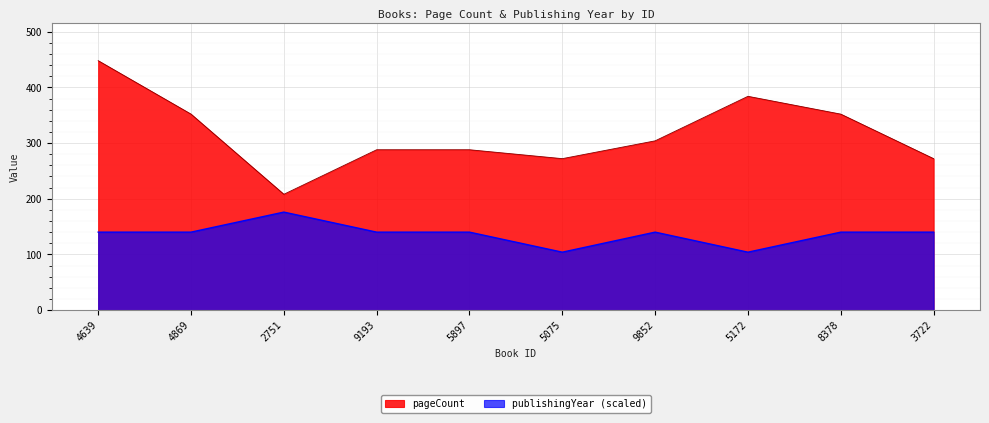

True or false: pageCount and publishingYear cross at least once.

False